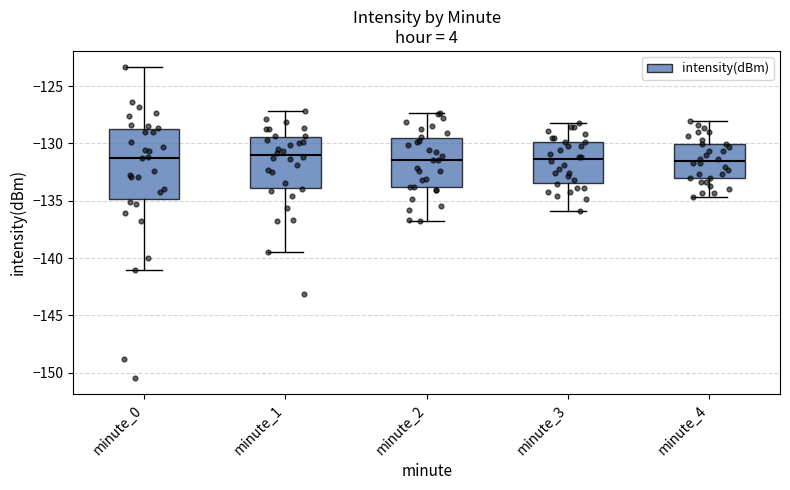

Comparing the boxes themselves (not the whiskers), which one is the tallest?

minute_0